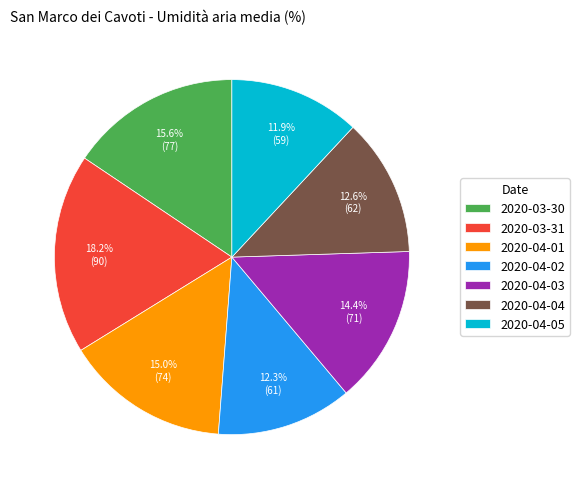

Combined, do 2020-04-03 and 2020-04-05 account for over 50%?

No